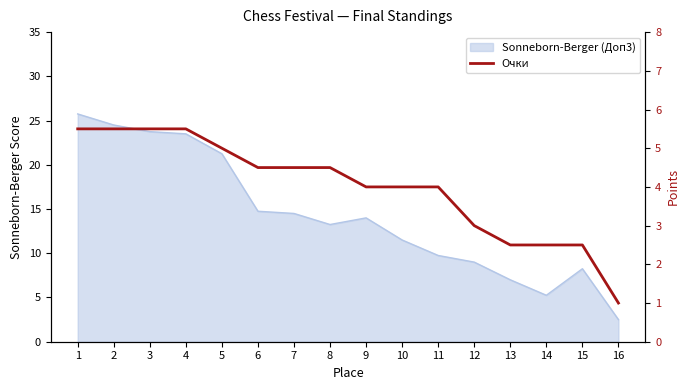

How many categories are shown in the chart?

16